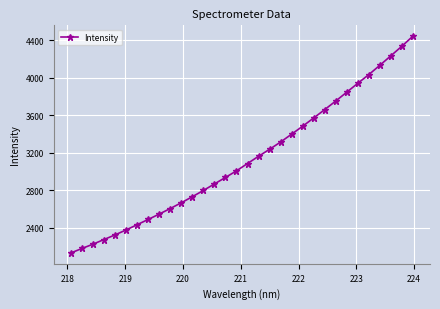

How many lines are shown in the chart?

1